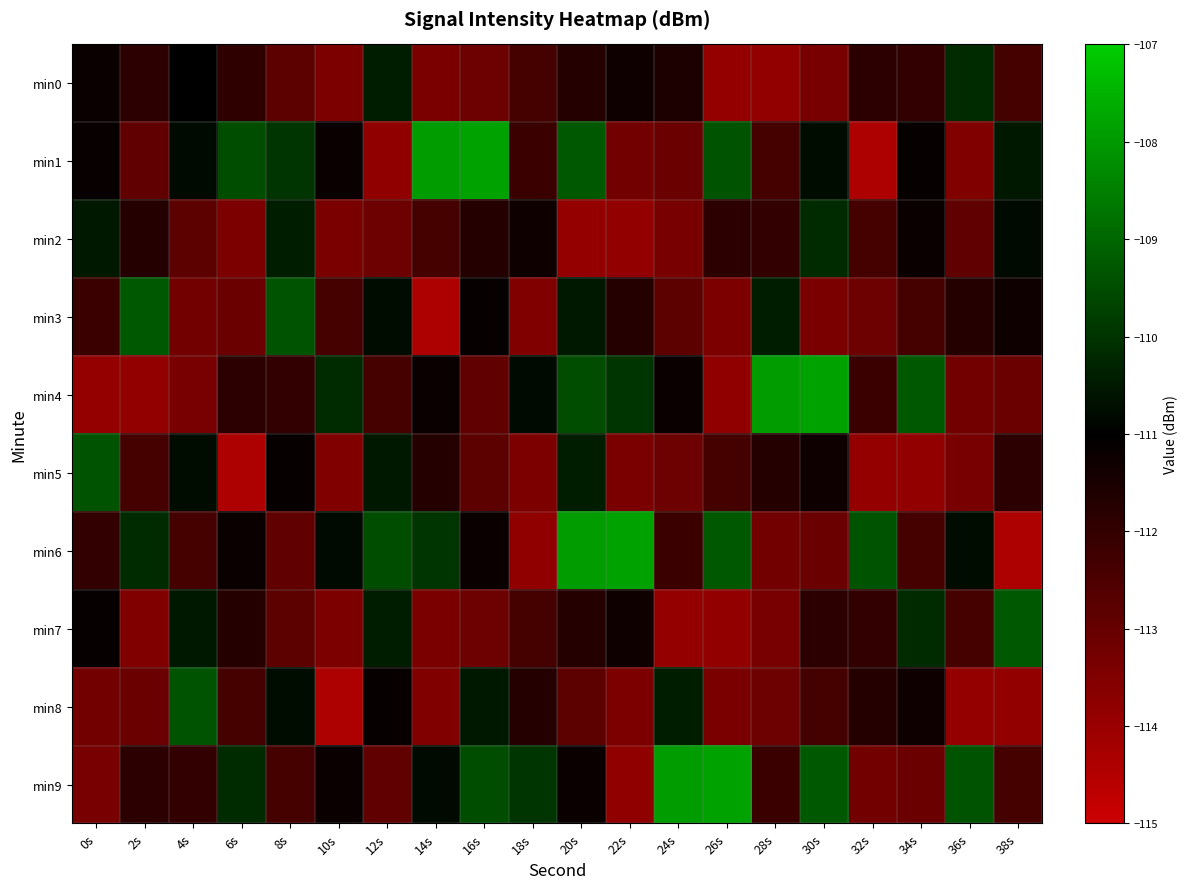

Reading left to right, list all the values displayed in this chart.

min0: 0s=-111.2	2s=-111.8	4s=-111.0	6s=-111.9	8s=-112.8	10s=-113.5	12s=-110.4	14s=-113.4	16s=-113.1	18s=-112.3	20s=-111.7	22s=-111.3	24s=-111.5	26s=-113.9	28s=-113.8	30s=-113.3	32s=-111.8	34s=-112.0	36s=-110.2	38s=-112.3
min1: 0s=-111.2	2s=-112.9	4s=-110.8	6s=-109.5	8s=-110.0	10s=-111.2	12s=-113.8	14s=-108.0	16s=-107.8	18s=-112.2	20s=-109.3	22s=-113.2	24s=-113.1	26s=-109.4	28s=-112.4	30s=-110.8	32s=-114.4	34s=-111.1	36s=-113.5	38s=-110.5
min2: 0s=-110.5	2s=-111.7	4s=-112.8	6s=-113.5	8s=-110.4	10s=-113.4	12s=-113.1	14s=-112.3	16s=-111.7	18s=-111.3	20s=-113.9	22s=-113.8	24s=-113.3	26s=-111.8	28s=-112.0	30s=-110.2	32s=-112.3	34s=-111.2	36s=-112.9	38s=-110.8
min3: 0s=-112.2	2s=-109.3	4s=-113.2	6s=-113.1	8s=-109.4	10s=-112.4	12s=-110.8	14s=-114.4	16s=-111.1	18s=-113.5	20s=-110.5	22s=-111.7	24s=-112.8	26s=-113.5	28s=-110.4	30s=-113.4	32s=-113.1	34s=-112.3	36s=-111.7	38s=-111.3
min4: 0s=-113.9	2s=-113.8	4s=-113.3	6s=-111.8	8s=-112.0	10s=-110.2	12s=-112.3	14s=-111.2	16s=-112.9	18s=-110.8	20s=-109.5	22s=-110.0	24s=-111.2	26s=-113.8	28s=-108.0	30s=-107.8	32s=-112.2	34s=-109.3	36s=-113.2	38s=-113.1
min5: 0s=-109.4	2s=-112.4	4s=-110.8	6s=-114.4	8s=-111.1	10s=-113.5	12s=-110.5	14s=-111.7	16s=-112.8	18s=-113.5	20s=-110.4	22s=-113.4	24s=-113.1	26s=-112.3	28s=-111.7	30s=-111.3	32s=-113.9	34s=-113.8	36s=-113.3	38s=-111.8
min6: 0s=-112.0	2s=-110.2	4s=-112.3	6s=-111.2	8s=-112.9	10s=-110.8	12s=-109.5	14s=-110.0	16s=-111.2	18s=-113.8	20s=-108.0	22s=-107.8	24s=-112.2	26s=-109.3	28s=-113.2	30s=-113.1	32s=-109.4	34s=-112.4	36s=-110.8	38s=-114.4
min7: 0s=-111.1	2s=-113.5	4s=-110.5	6s=-111.7	8s=-112.8	10s=-113.5	12s=-110.4	14s=-113.4	16s=-113.1	18s=-112.3	20s=-111.7	22s=-111.3	24s=-113.9	26s=-113.8	28s=-113.3	30s=-111.8	32s=-112.0	34s=-110.2	36s=-112.3	38s=-109.3
min8: 0s=-113.2	2s=-113.1	4s=-109.4	6s=-112.4	8s=-110.8	10s=-114.4	12s=-111.1	14s=-113.5	16s=-110.5	18s=-111.7	20s=-112.8	22s=-113.5	24s=-110.4	26s=-113.4	28s=-113.1	30s=-112.3	32s=-111.7	34s=-111.3	36s=-113.9	38s=-113.8
min9: 0s=-113.3	2s=-111.8	4s=-112.0	6s=-110.2	8s=-112.3	10s=-111.2	12s=-112.9	14s=-110.8	16s=-109.5	18s=-110.0	20s=-111.2	22s=-113.8	24s=-108.0	26s=-107.8	28s=-112.2	30s=-109.3	32s=-113.2	34s=-113.1	36s=-109.4	38s=-112.4